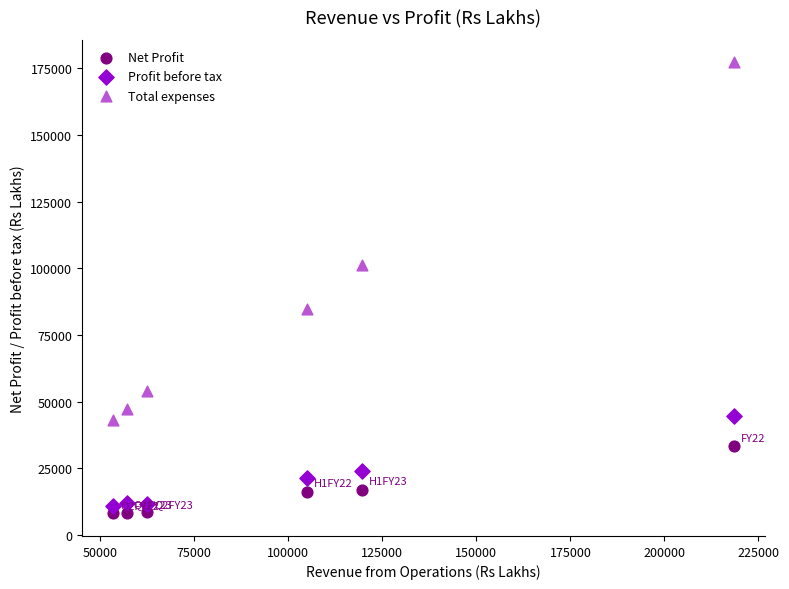

Which series contains the lowest Y value?

Net Profit